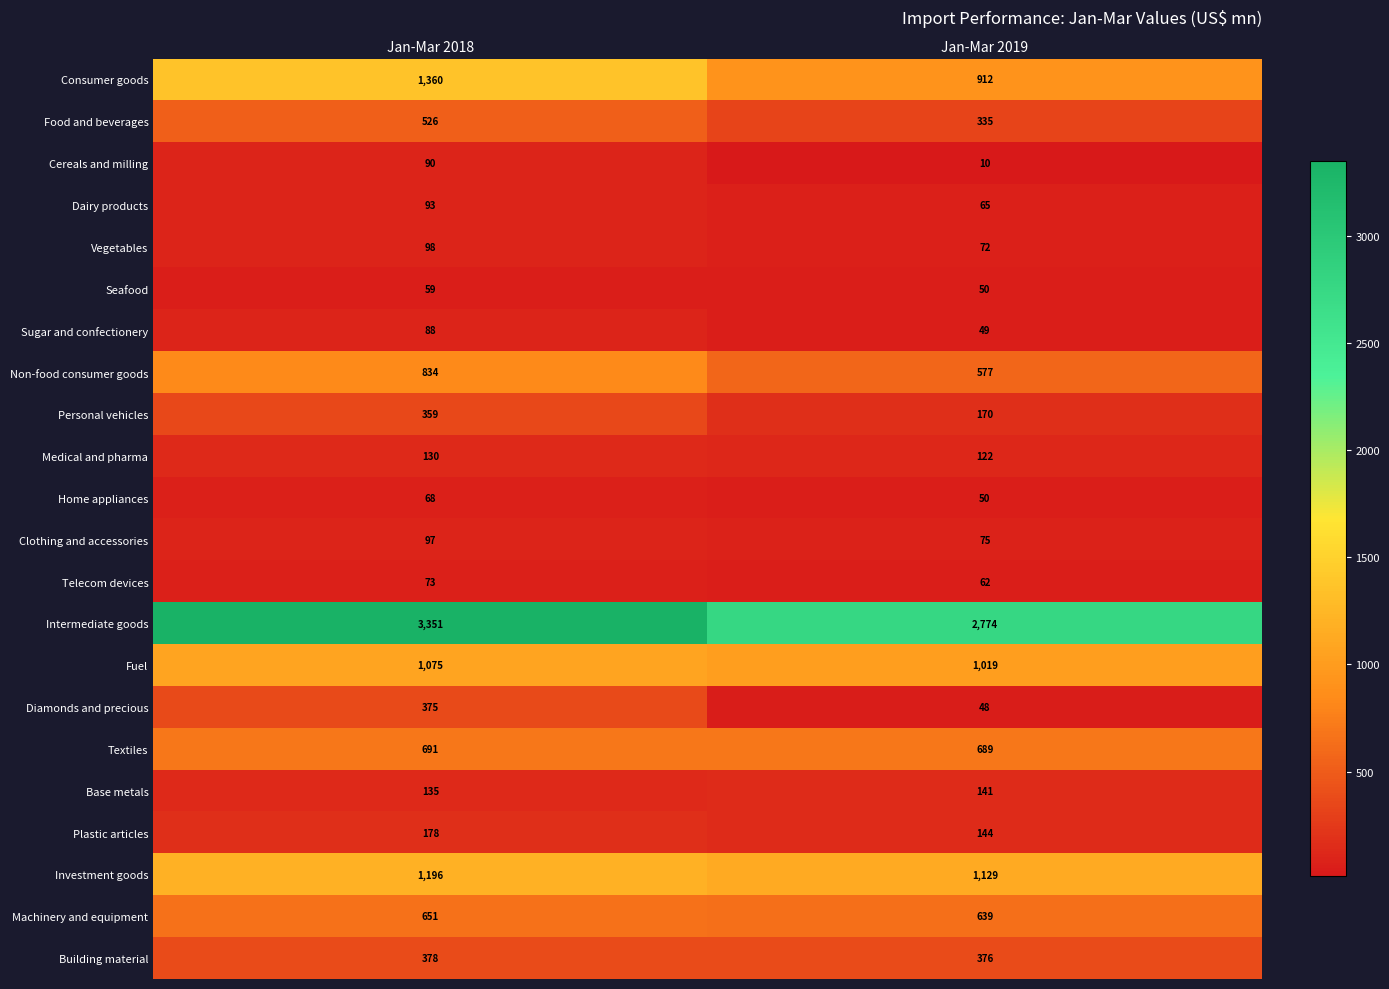

Which label corresponds to the smallest value in the chart?

Jan-Mar 2019